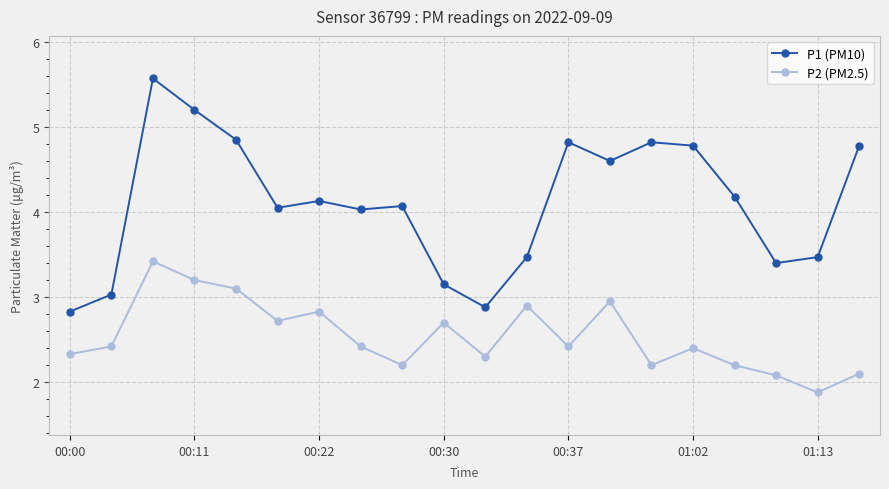

How many data points in P2 (PM2.5) are above 2?

19